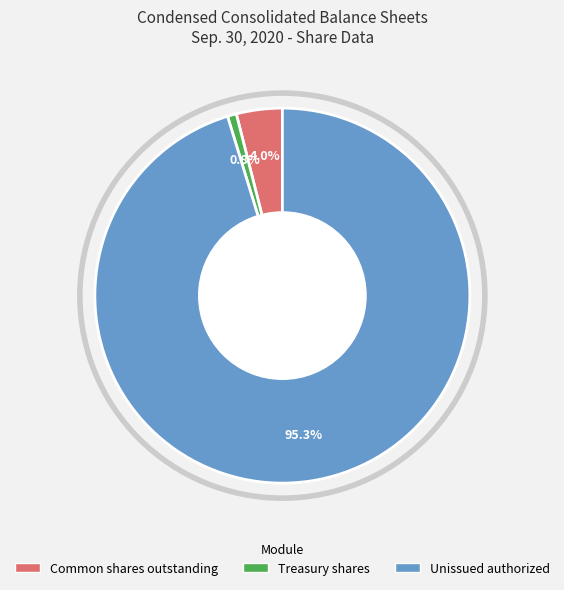

Is there any slice that represents more than half of the pie?

Yes